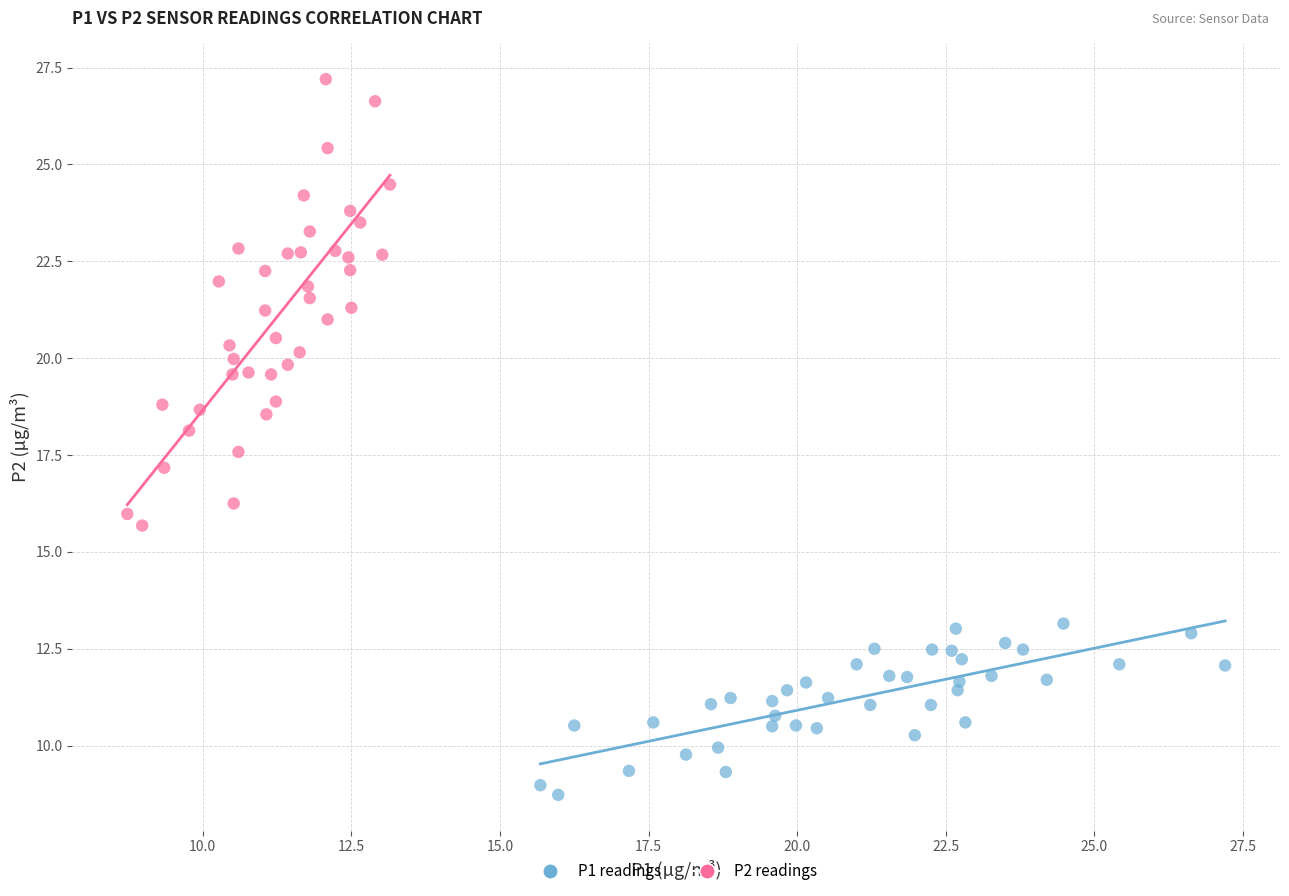

What are all the series names shown in the legend?

P1 readings, P2 readings